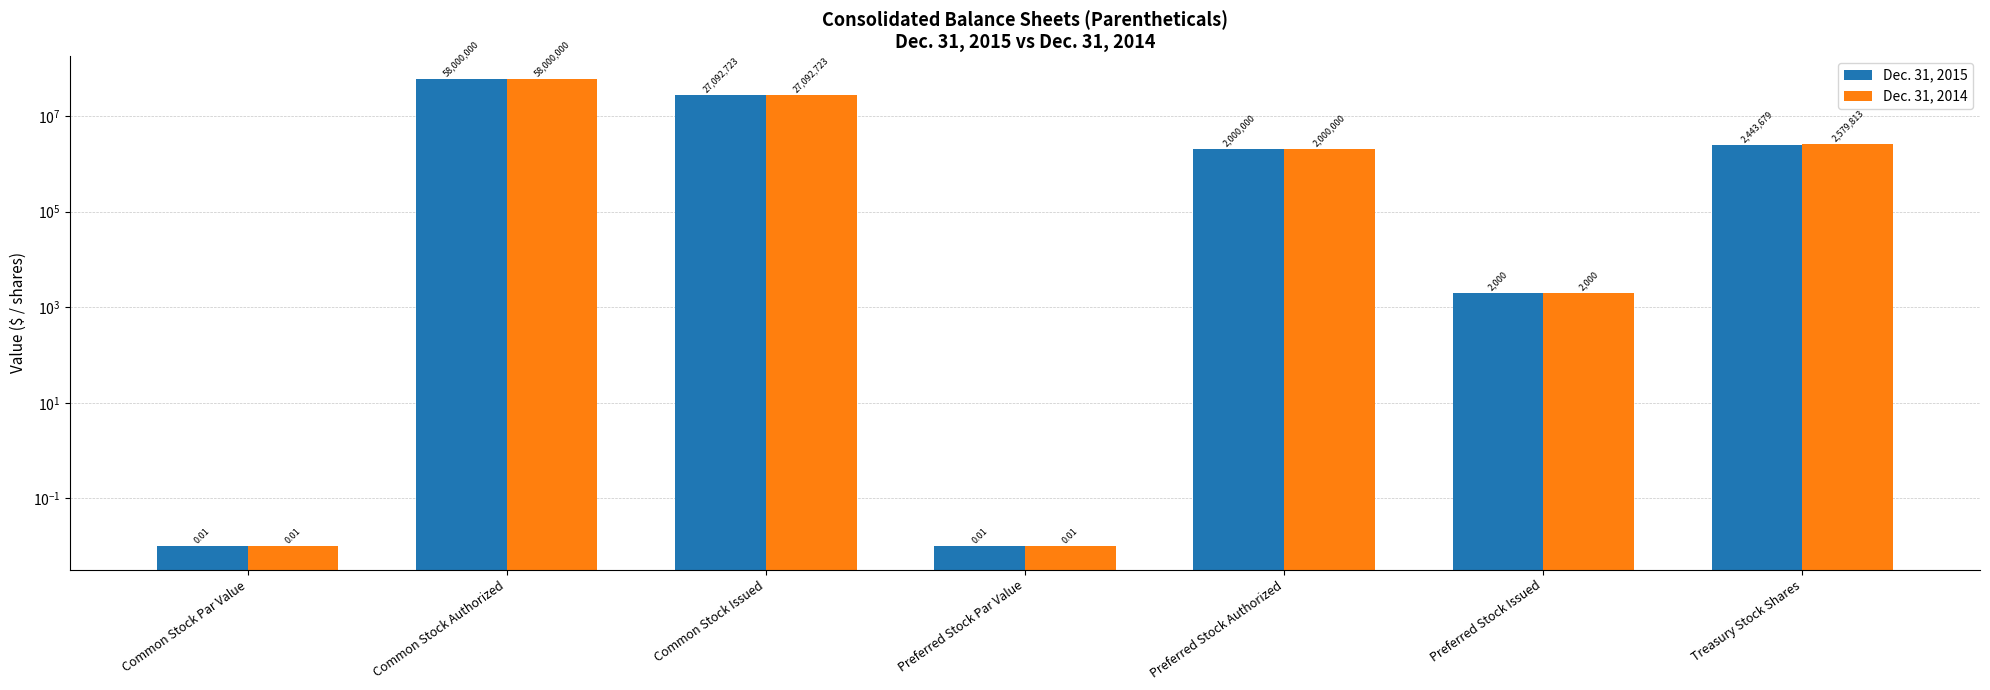

What is the difference between the second highest and minimum values in the Dec. 31, 2014 series?

27092723.0